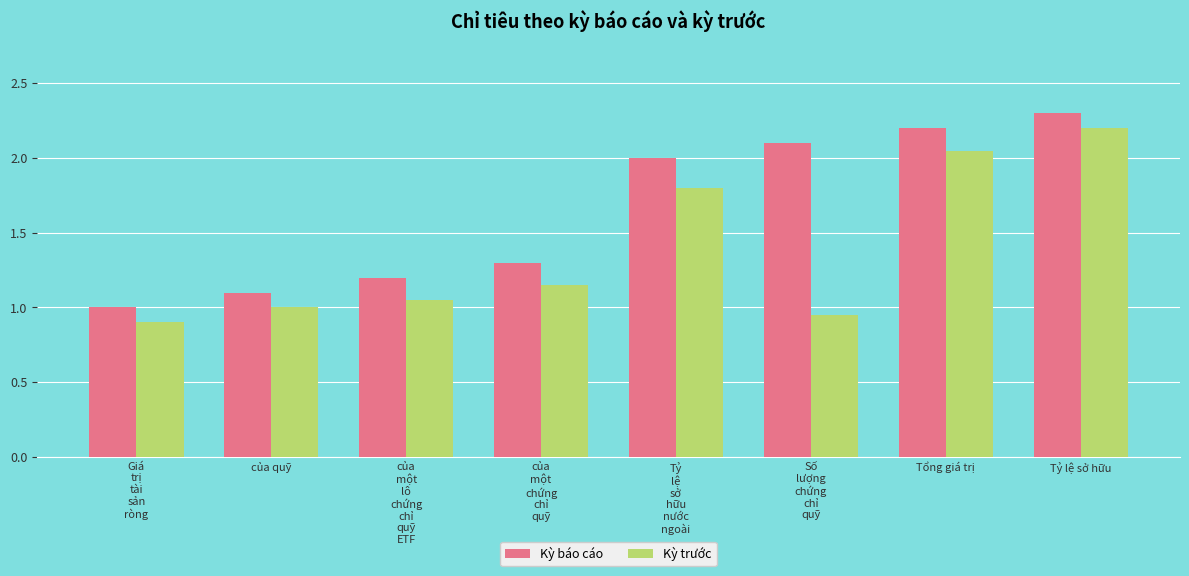

What is the label of the 8th bar from the right?

Giá
trị
tài
sản
ròng